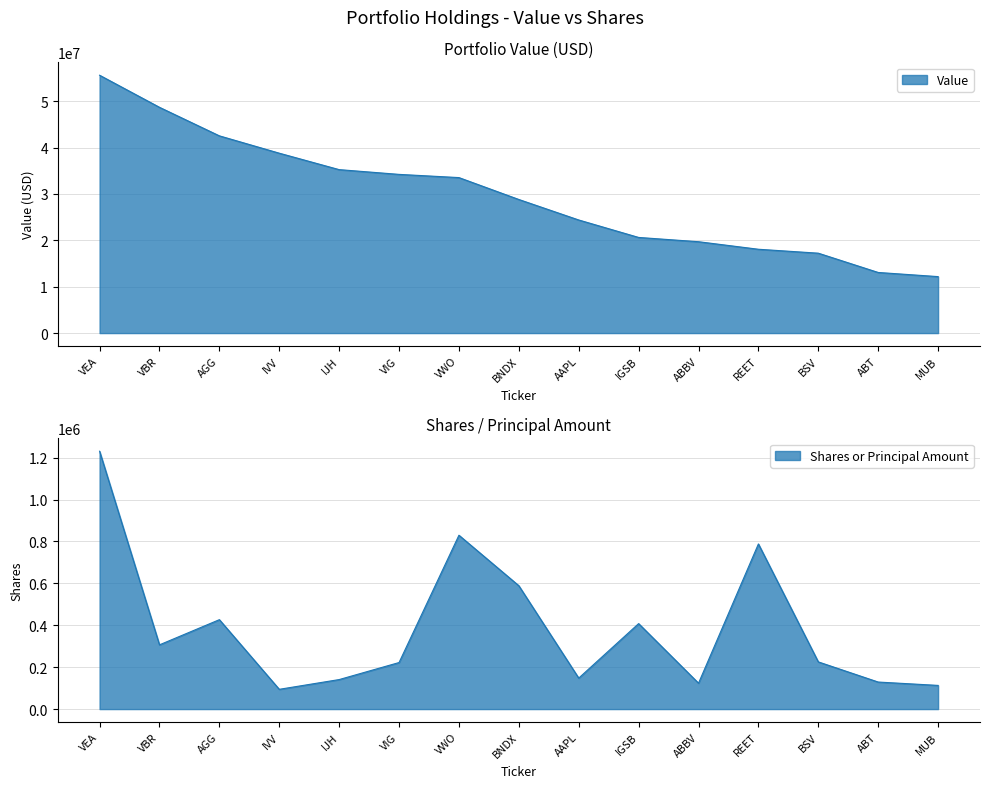

What is the difference between the Shares or principal amount values at BNDX and VWO?

241007